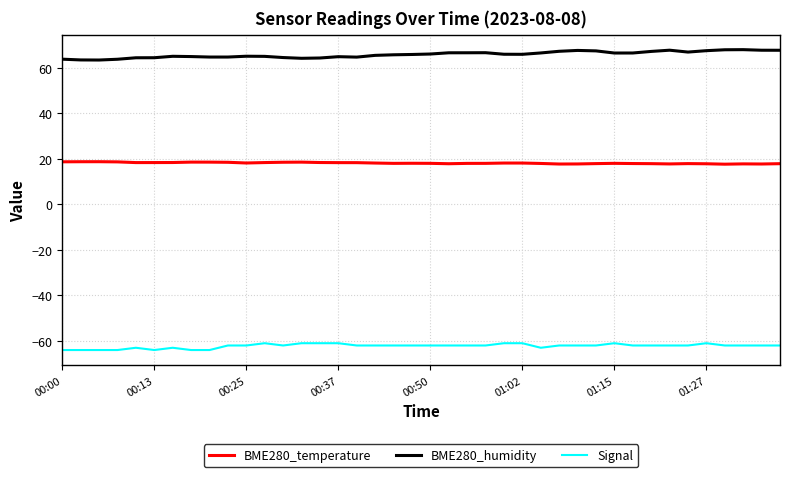

True or false: Signal and BME280_temperature cross at least once.

False